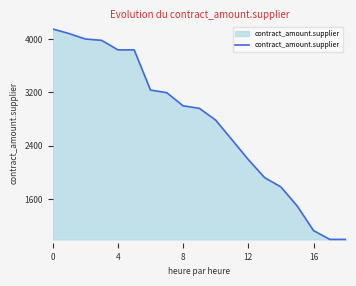

What is the difference between the maximum and minimum values?

3150.0